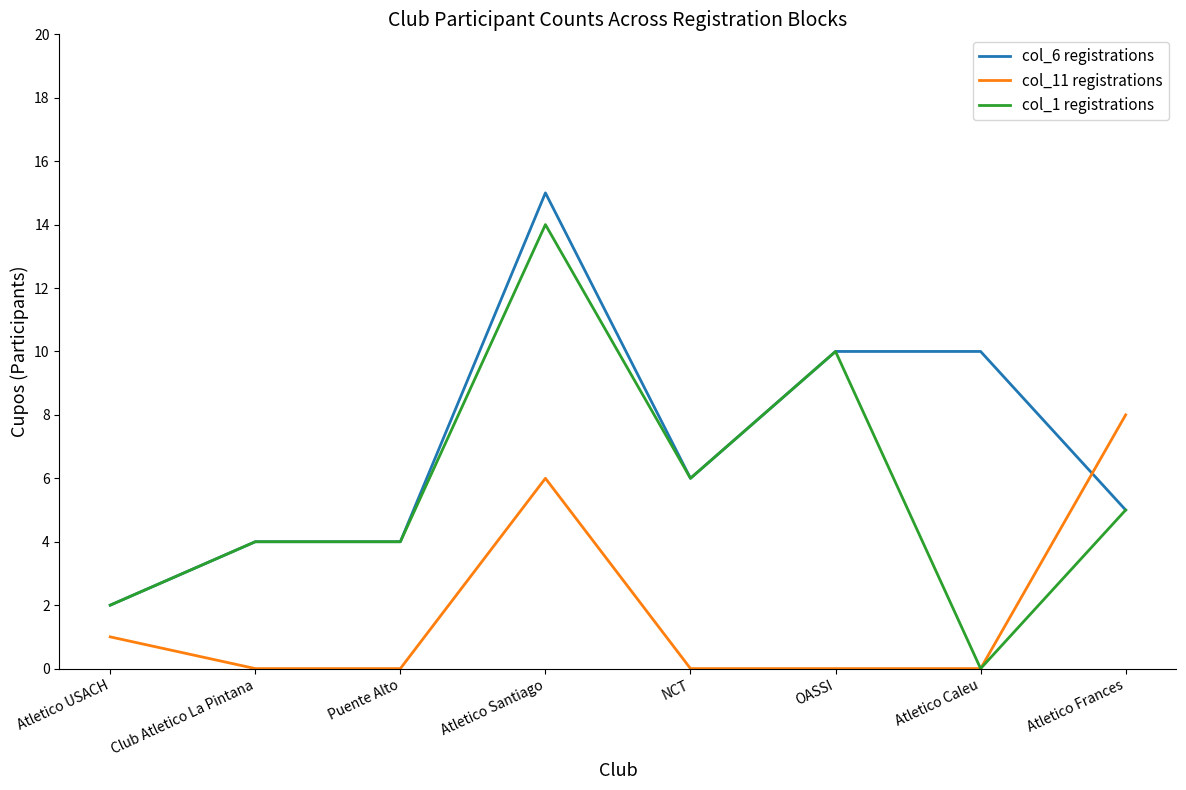

Is it true that col_6 registrations equals 4 at Club Atletico La Pintana?

True